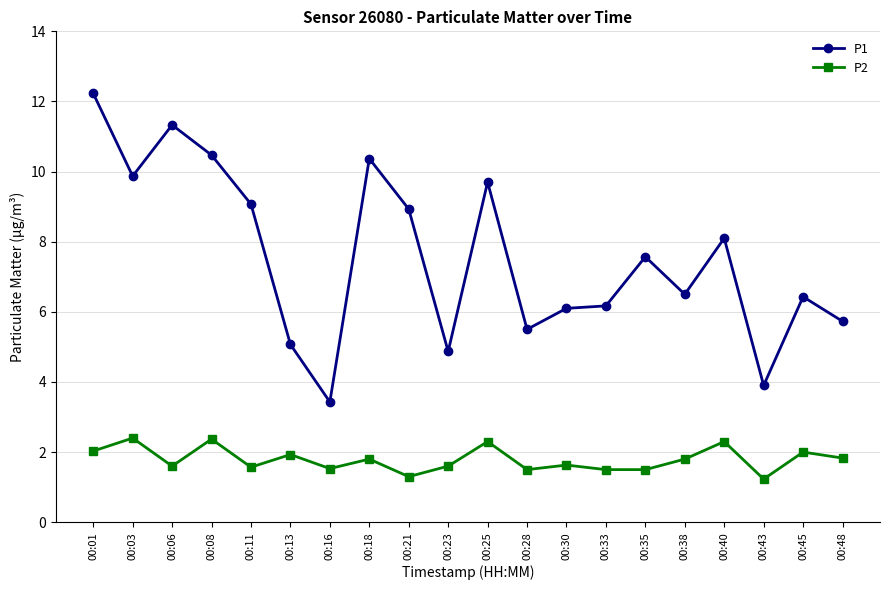

At which label does P1 first exceed 7?

00:01